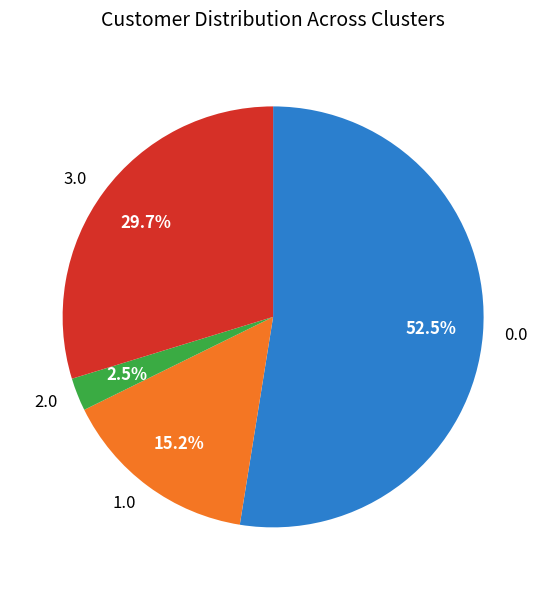

Rank the categories by value from lowest to highest.

2.0, 1.0, 3.0, 0.0